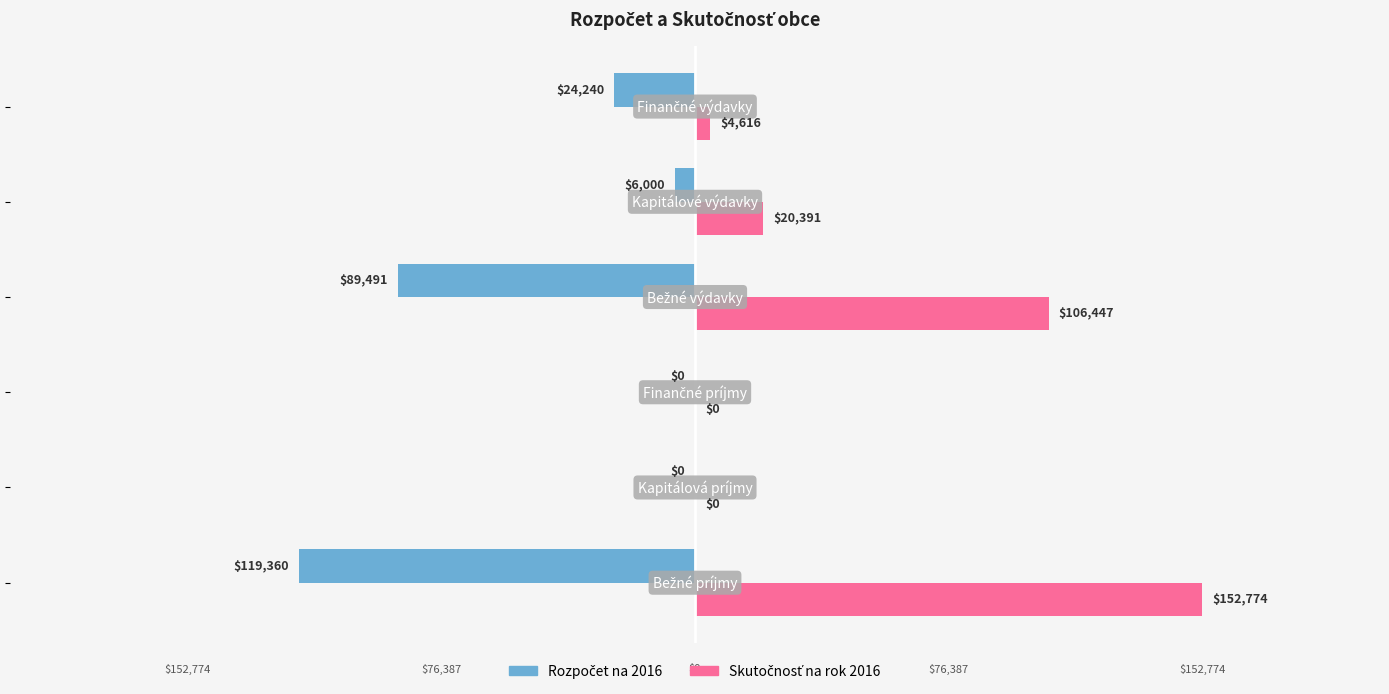

What is the greatest value displayed?

152774.5